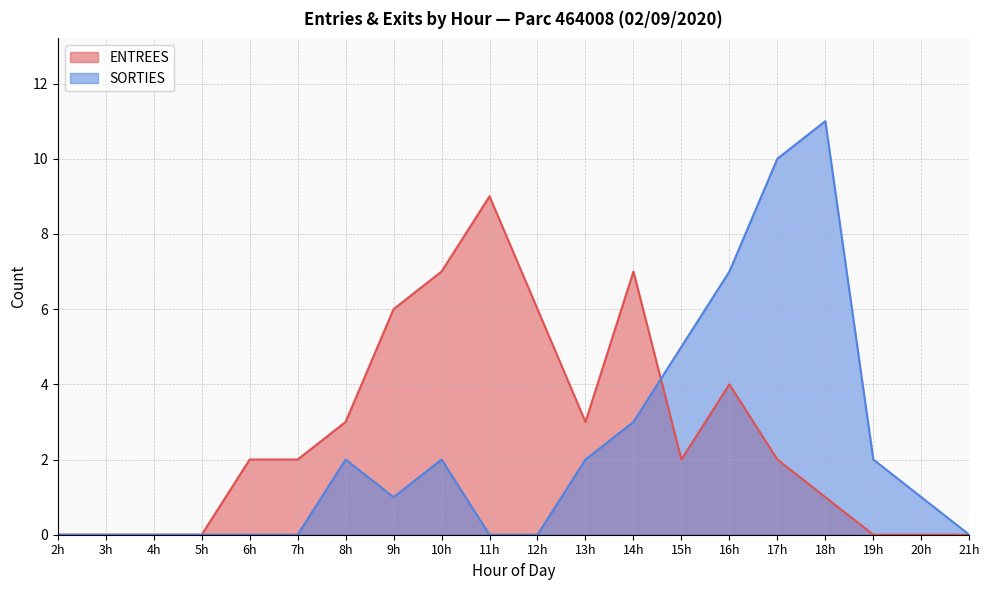

List the series in order of their overall mean, highest first.

ENTREES, SORTIES